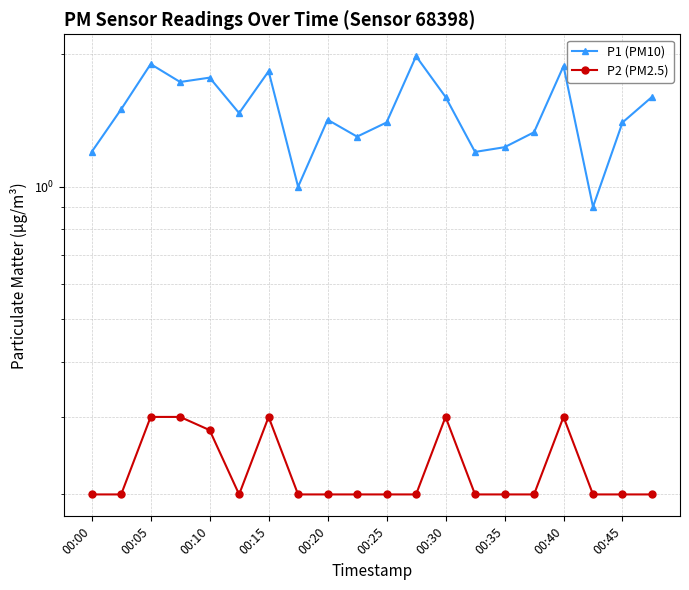

What is the approximate value of P1 (PM10) at 00:15?

1.8